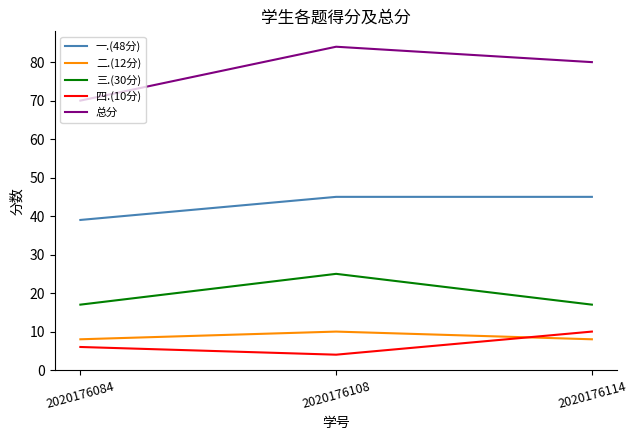

How many series are shown in this chart?

5